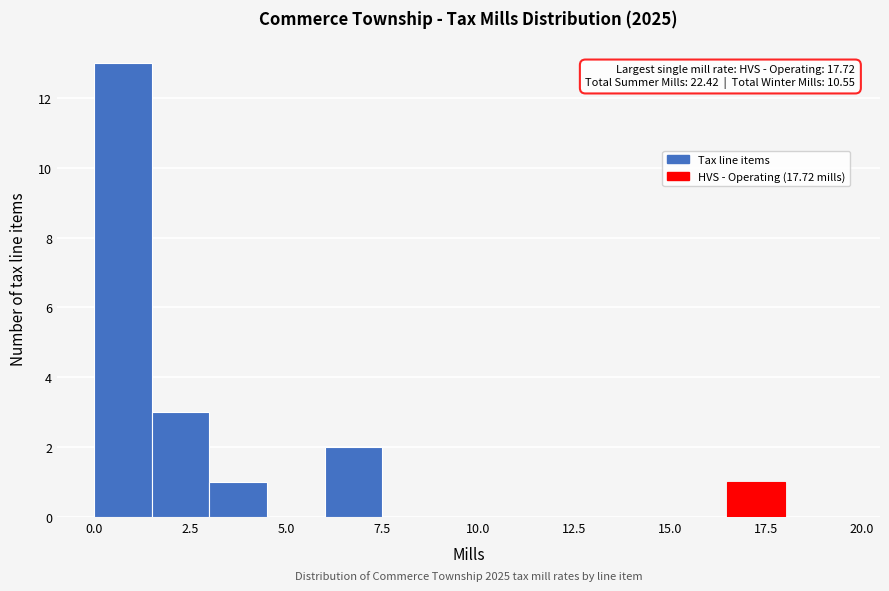

Around what value on the x-axis is the tallest bar? Give the approximate position of its centre, as read against the axis.

1.0